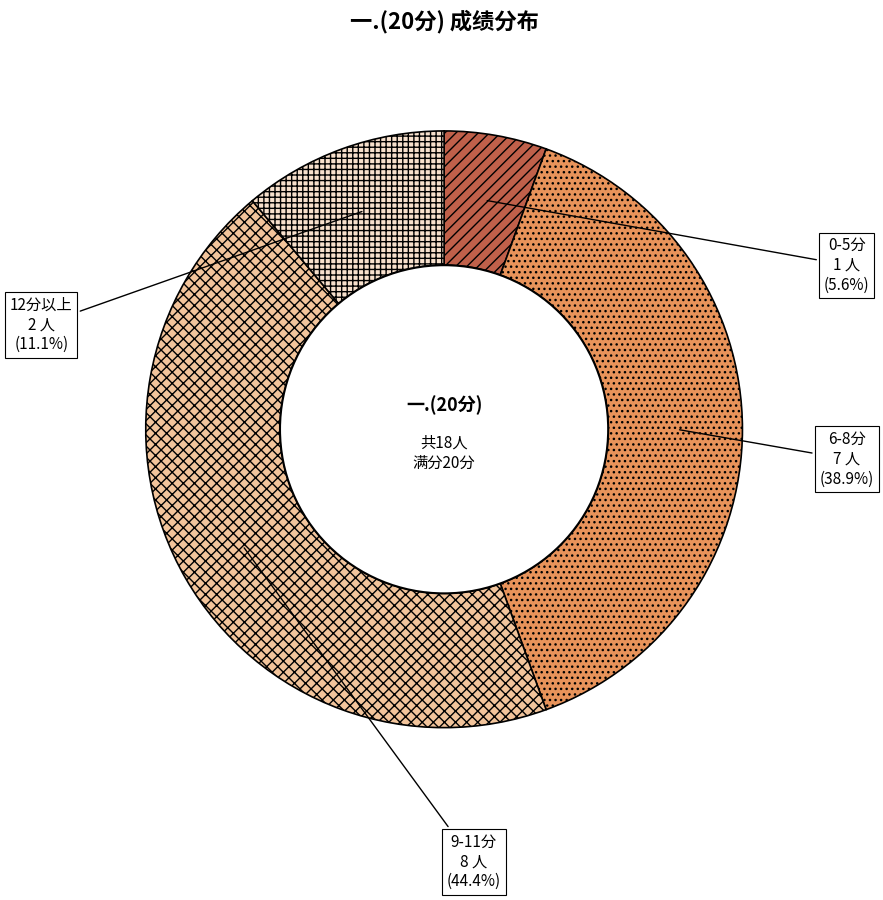

How many segments does this pie chart have?

4